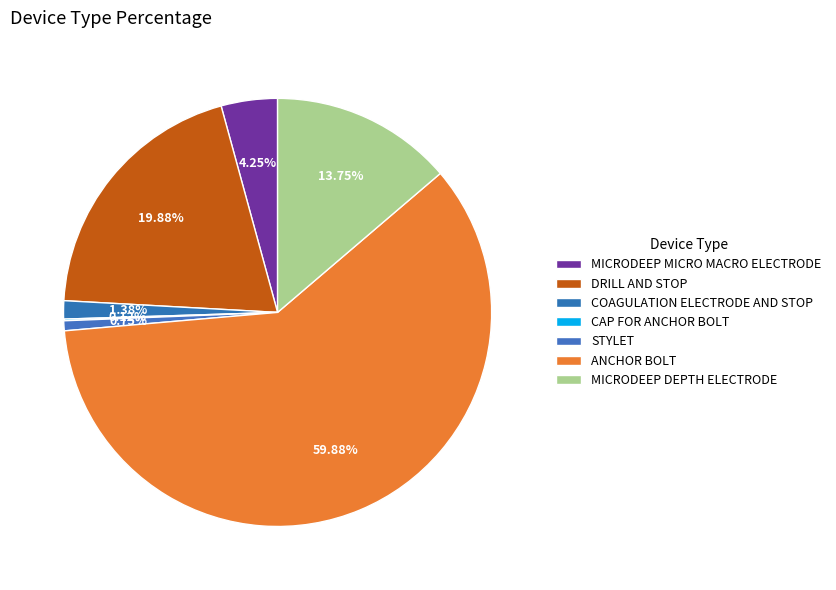

To the nearest percent, what percentage of the pie is MICRODEEP MICRO MACRO ELECTRODE?

4%